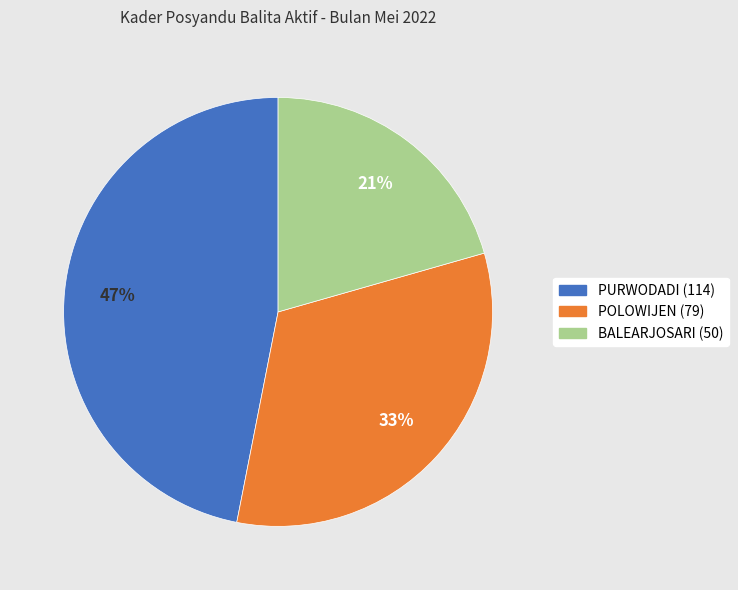

Approximately how many times larger is the value at POLOWIJEN (79) compared to PURWODADI (114)?

0.7